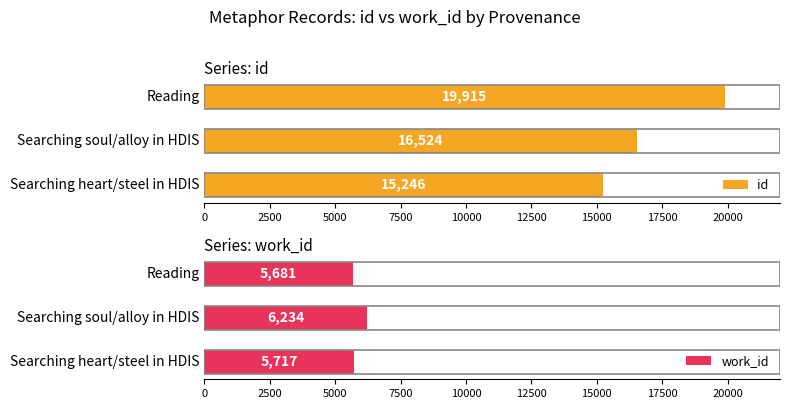

Count the id values in the range 15246 to 19915.

3